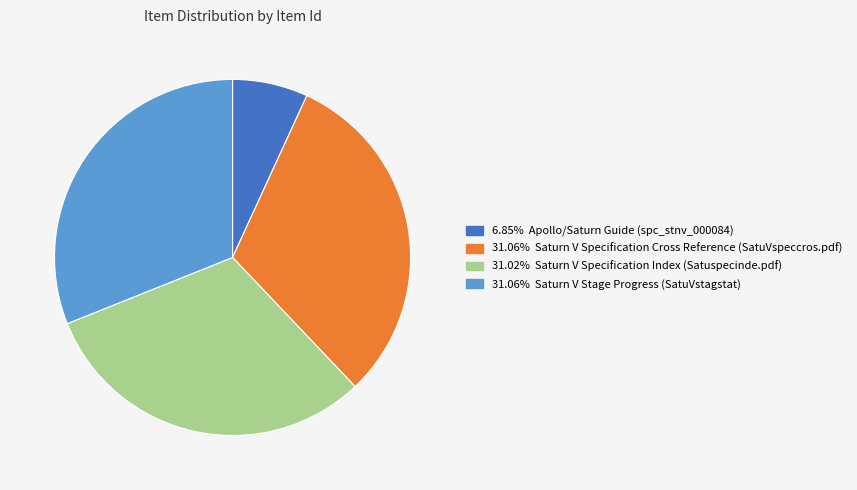

Is there a majority slice in this chart?

No